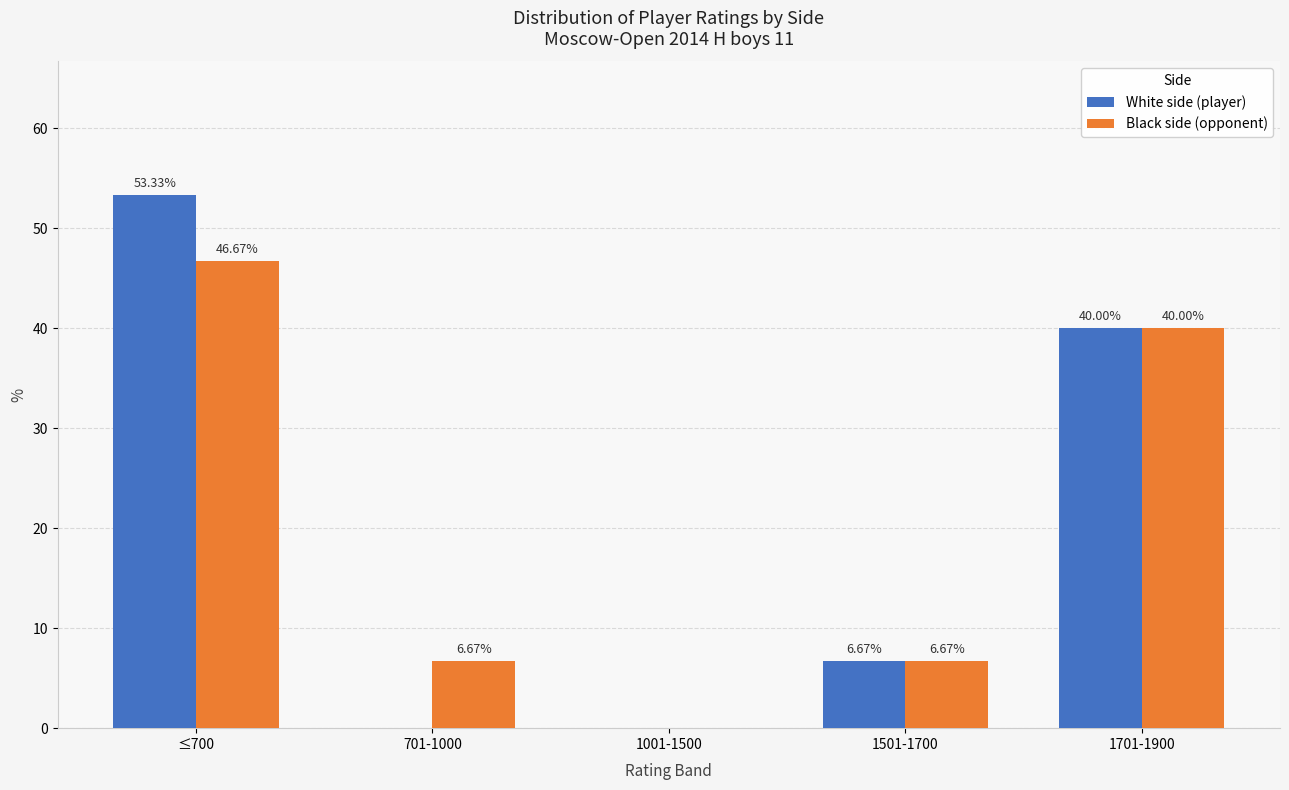

How many data points does each series have?

5